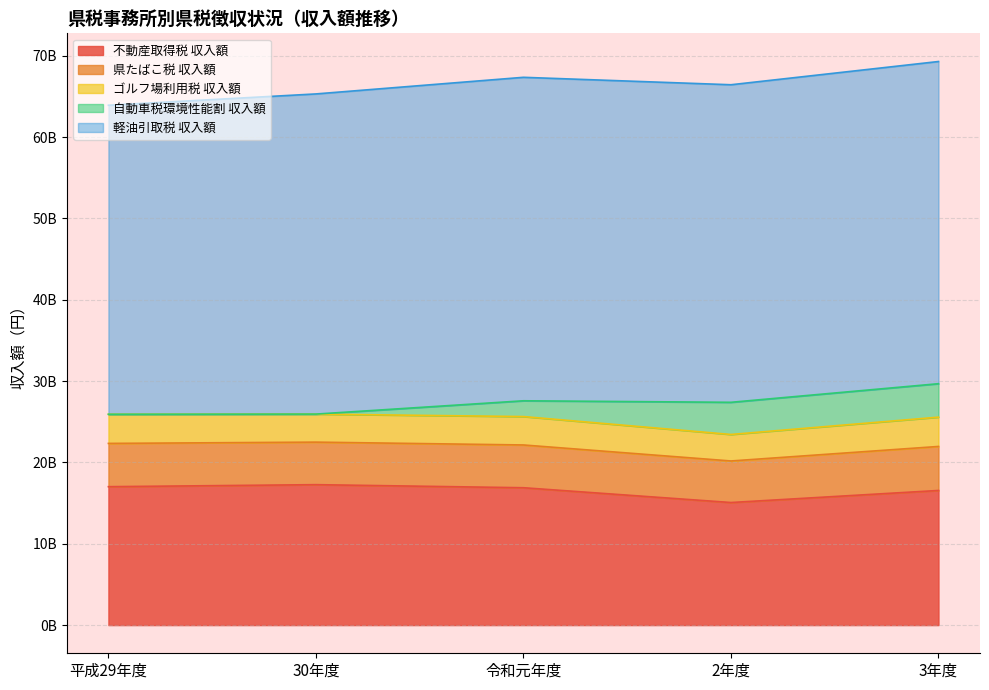

What are all the series names shown in the legend?

不動産取得税 収入額, 県たばこ税 収入額, ゴルフ場利用税 収入額, 自動車税環境性能割 収入額, 軽油引取税 収入額